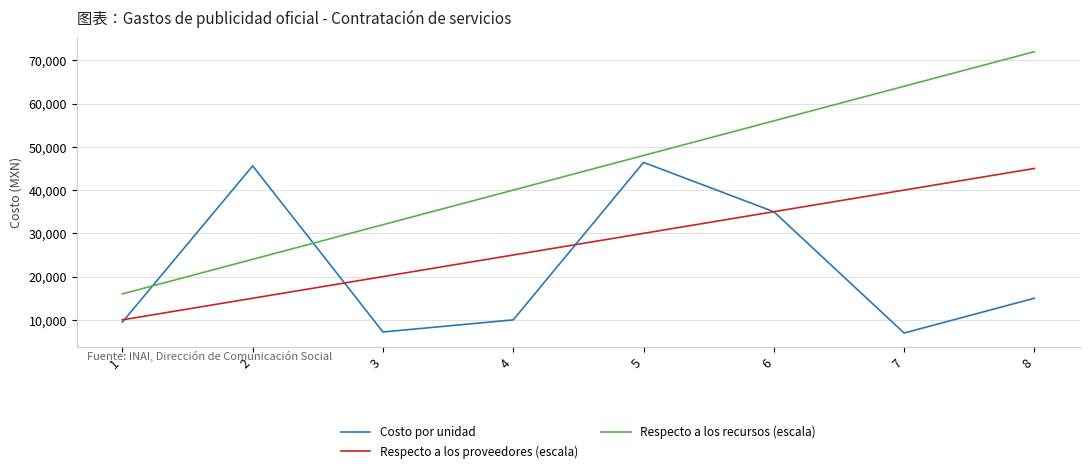

Is it true that Costo por unidad equals 50202.0 at 6?

False